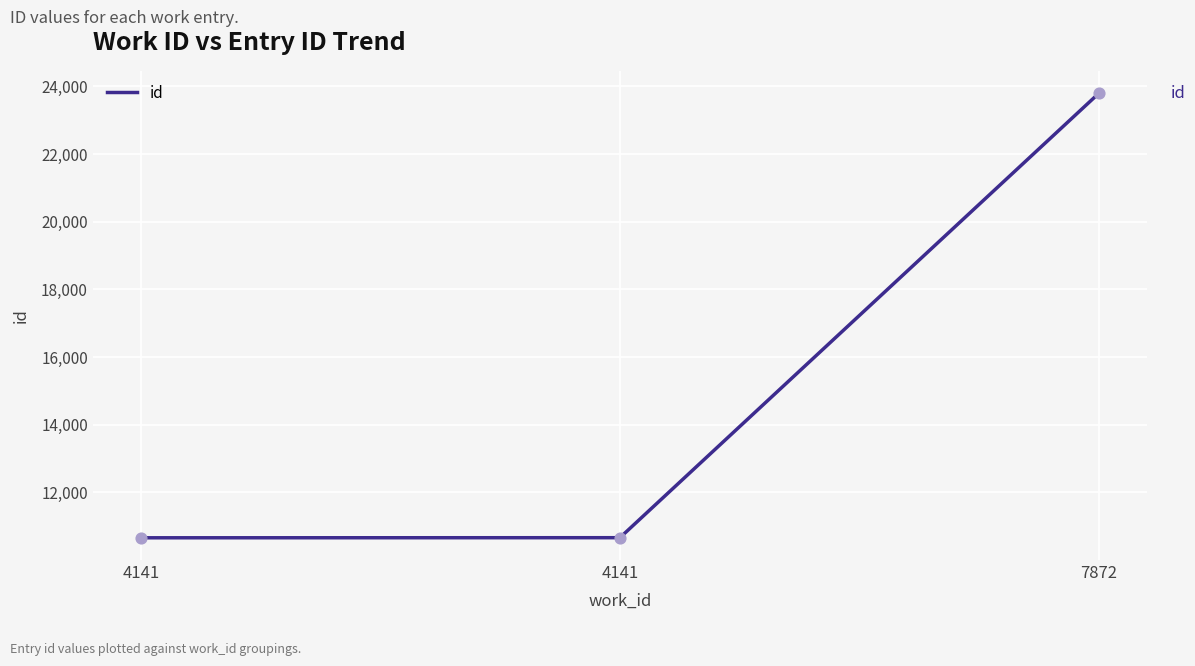

What is the change in value from 4141 to 7872?

+13143